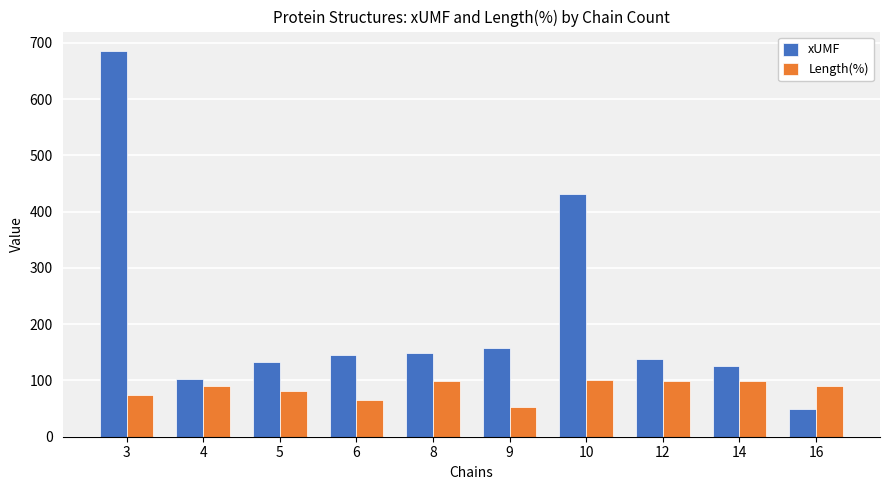

Which label corresponds to the largest value in the chart?

3